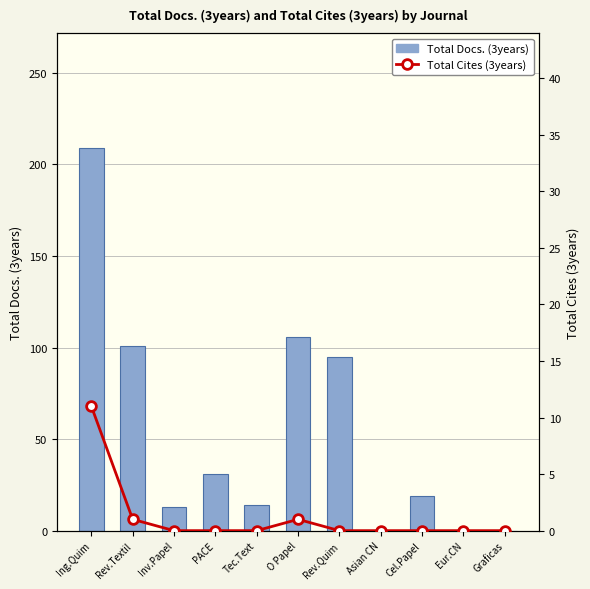

Between Tec.Text and Graficas, which series saw the biggest shift?

Total Docs. (3years)